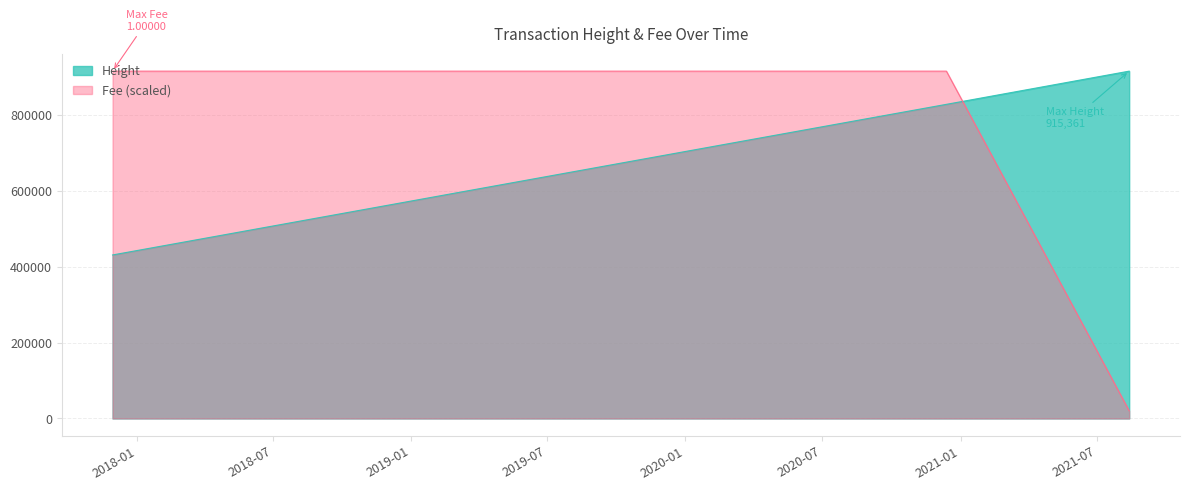

How many data points does each series have?

7